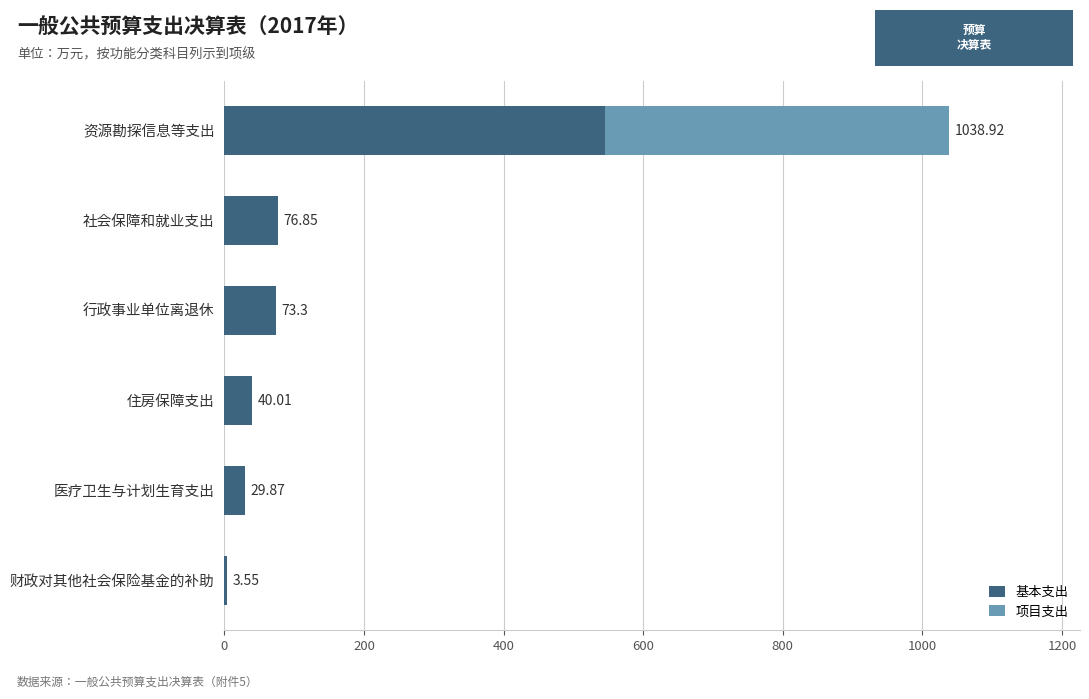

At which category is the sum across all series the highest?

资源勘探信息等支出